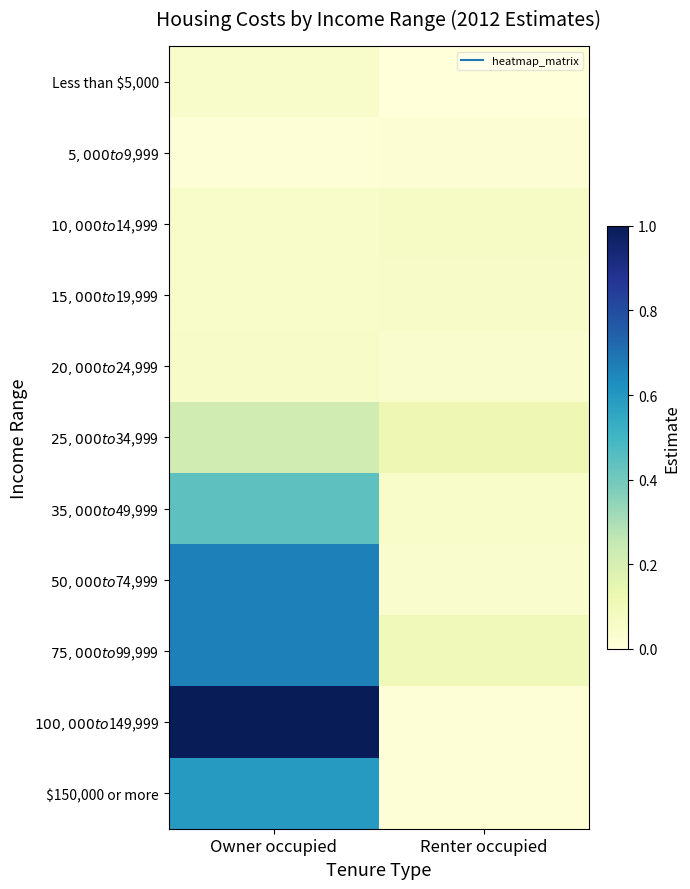

Which series has the widest spread of values?

$100,000 to $149,999